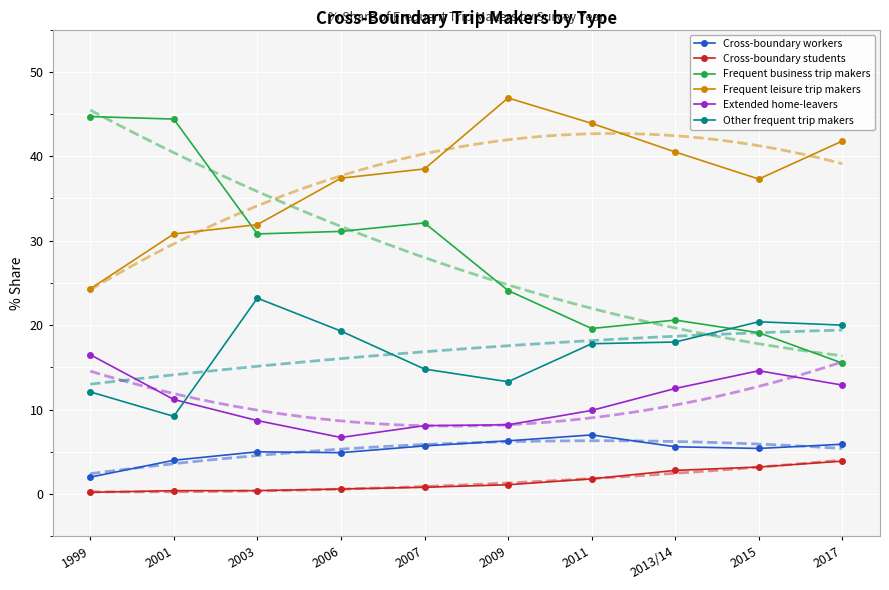

True or false: Other frequent trip makers and Cross-boundary students cross at least once.

False